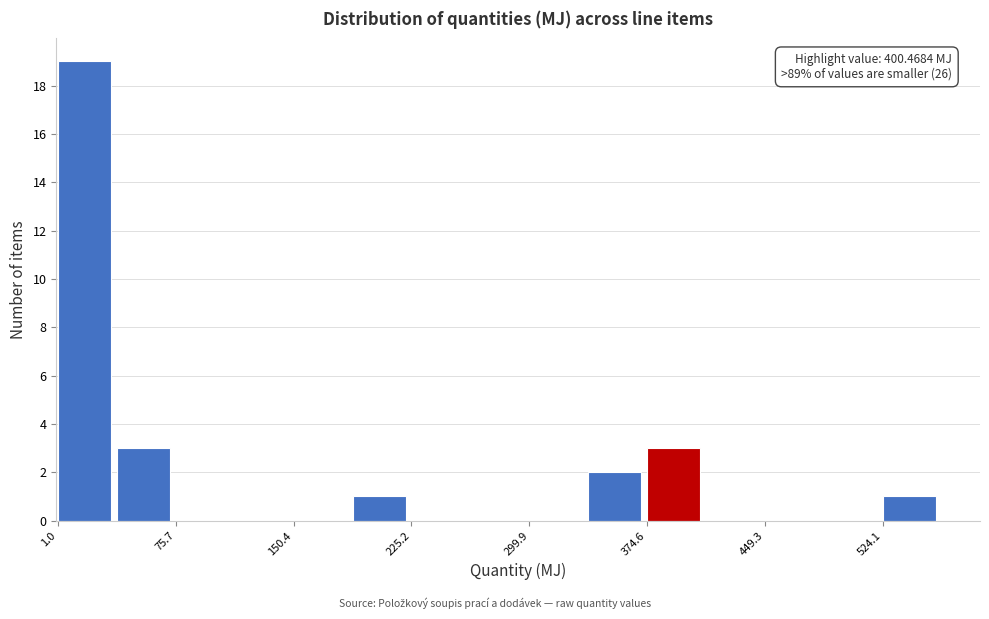

Read against the x-axis, roughly where is the centre of the tallest bar?

20